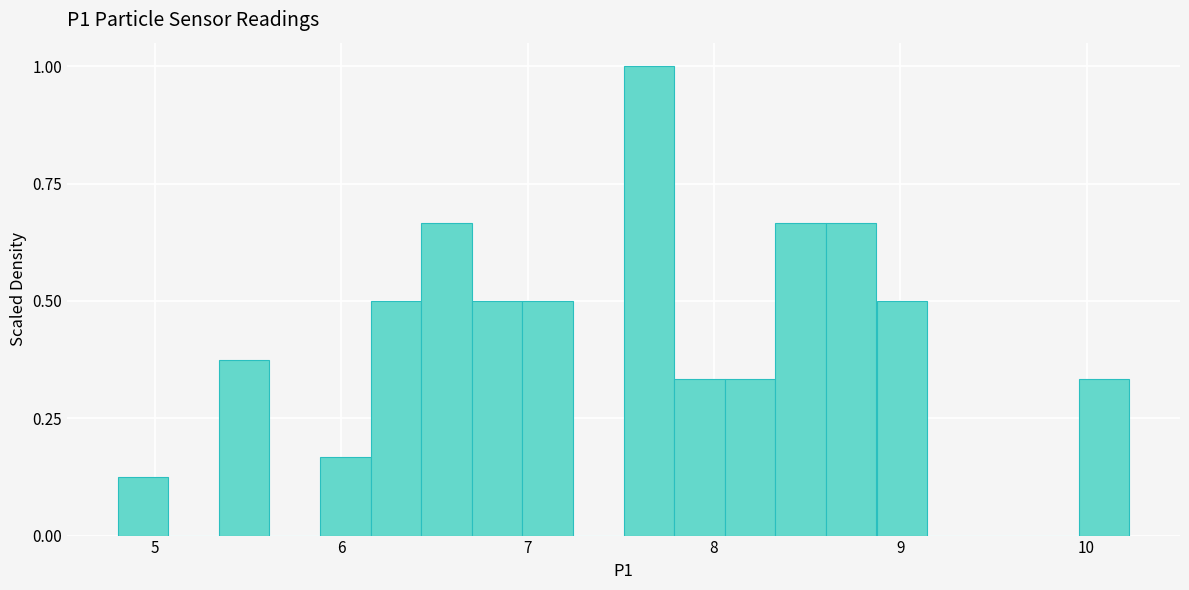

Around what value on the x-axis is the tallest bar? Give the approximate position of its centre, as read against the axis.

7.7